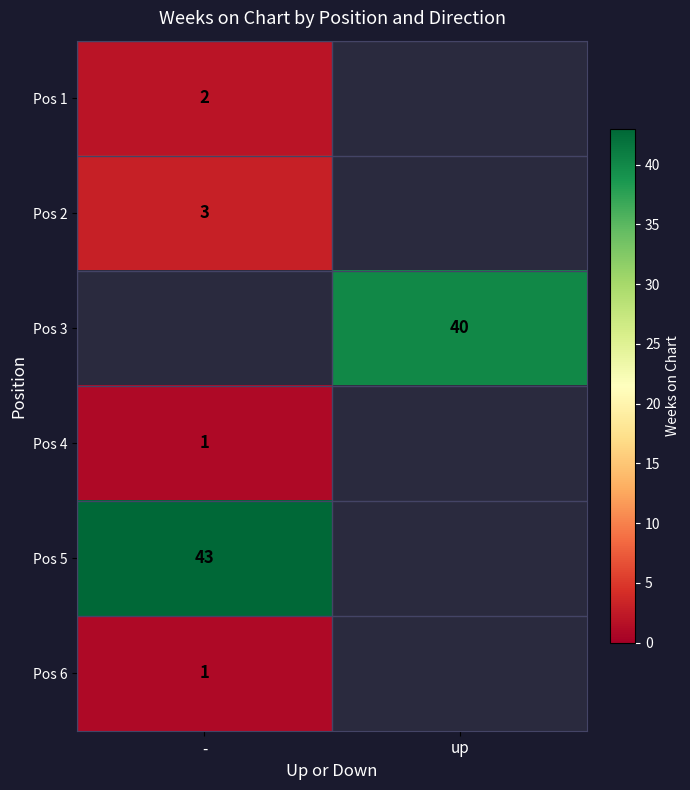

True or false: Pos 6 has a value of 1 at -.

True